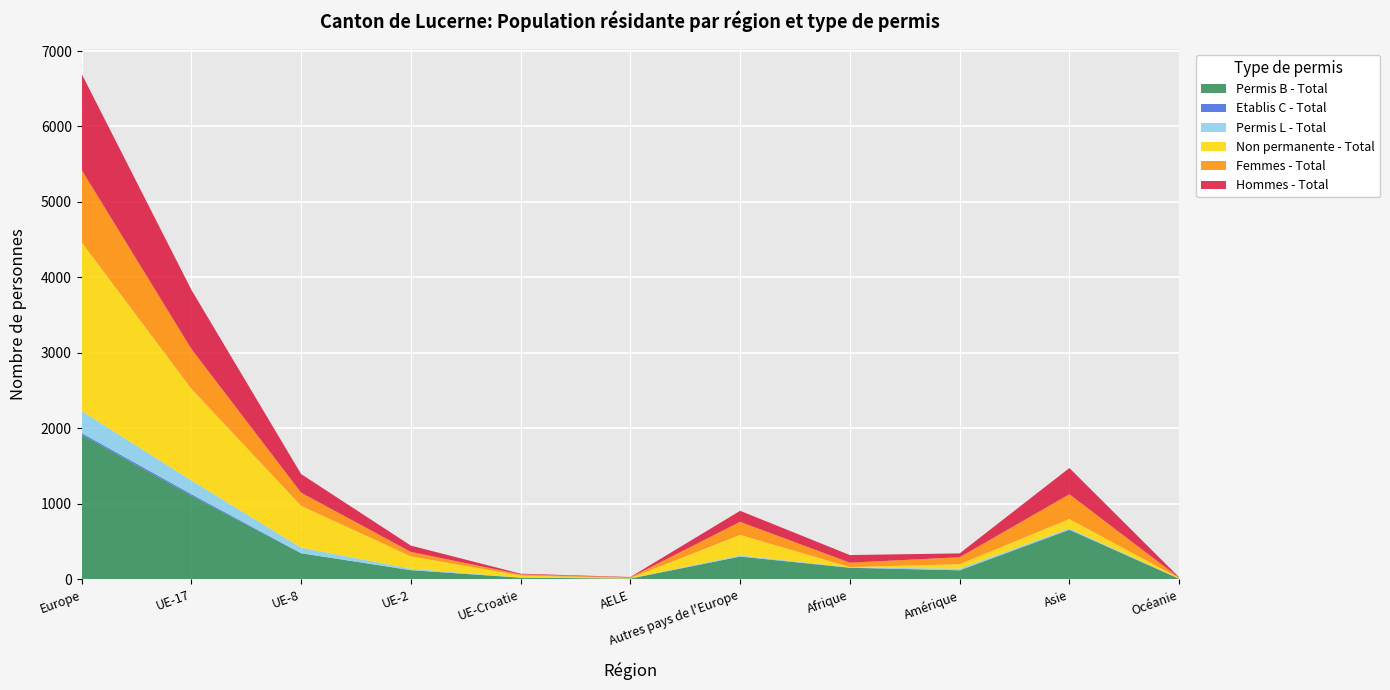

Reading left to right, transcribe all the data shown in this chart.

Permis B - Total: Europe=1918	UE-17=1111	UE-8=347	UE-2=123	UE-Croatie=23	AELE=12	Autres pays de l'Europe=302	Afrique=154	Amérique=121	Asie=657	Océanie=9
Etablis C - Total: Europe=21	UE-17=19	UE-8=0	UE-2=0	UE-Croatie=0	AELE=0	Autres pays de l'Europe=2	Afrique=2	Amérique=0	Asie=2	Océanie=0
Permis L - Total: Europe=292	UE-17=182	UE-8=74	UE-2=19	UE-Croatie=1	AELE=1	Autres pays de l'Europe=15	Afrique=3	Amérique=22	Asie=17	Océanie=2
Non permanente - Total: Europe=2236	UE-17=1213	UE-8=554	UE-2=164	UE-Croatie=28	AELE=6	Autres pays de l'Europe=271	Afrique=5	Amérique=59	Asie=124	Océanie=6
Femmes - Total: Europe=958	UE-17=529	UE-8=174	UE-2=59	UE-Croatie=15	AELE=8	Autres pays de l'Europe=173	Afrique=58	Amérique=92	Asie=328	Océanie=6
Hommes - Total: Europe=1273	UE-17=783	UE-8=247	UE-2=83	UE-Croatie=9	AELE=5	Autres pays de l'Europe=146	Afrique=101	Amérique=51	Asie=348	Océanie=5